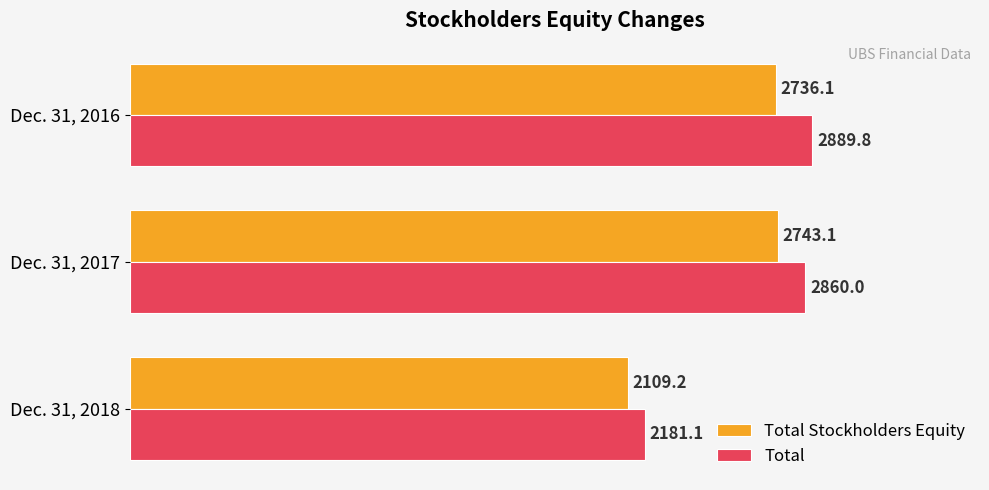

At which category is the sum across all series the highest?

Dec. 31, 2016